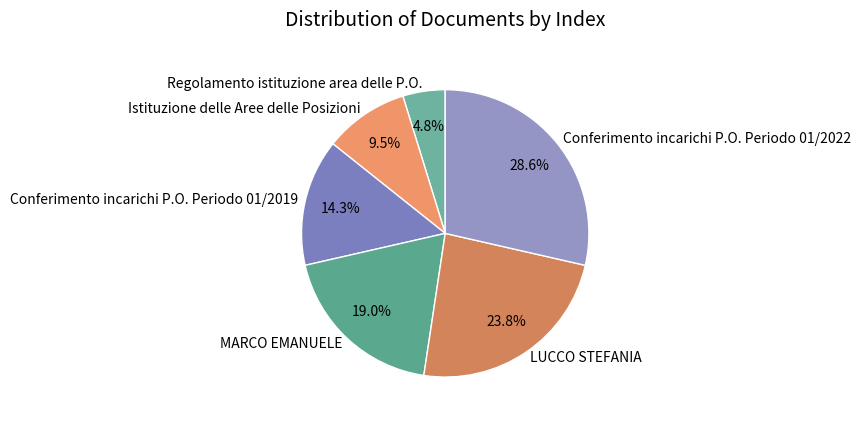

How many segments does this pie chart have?

6